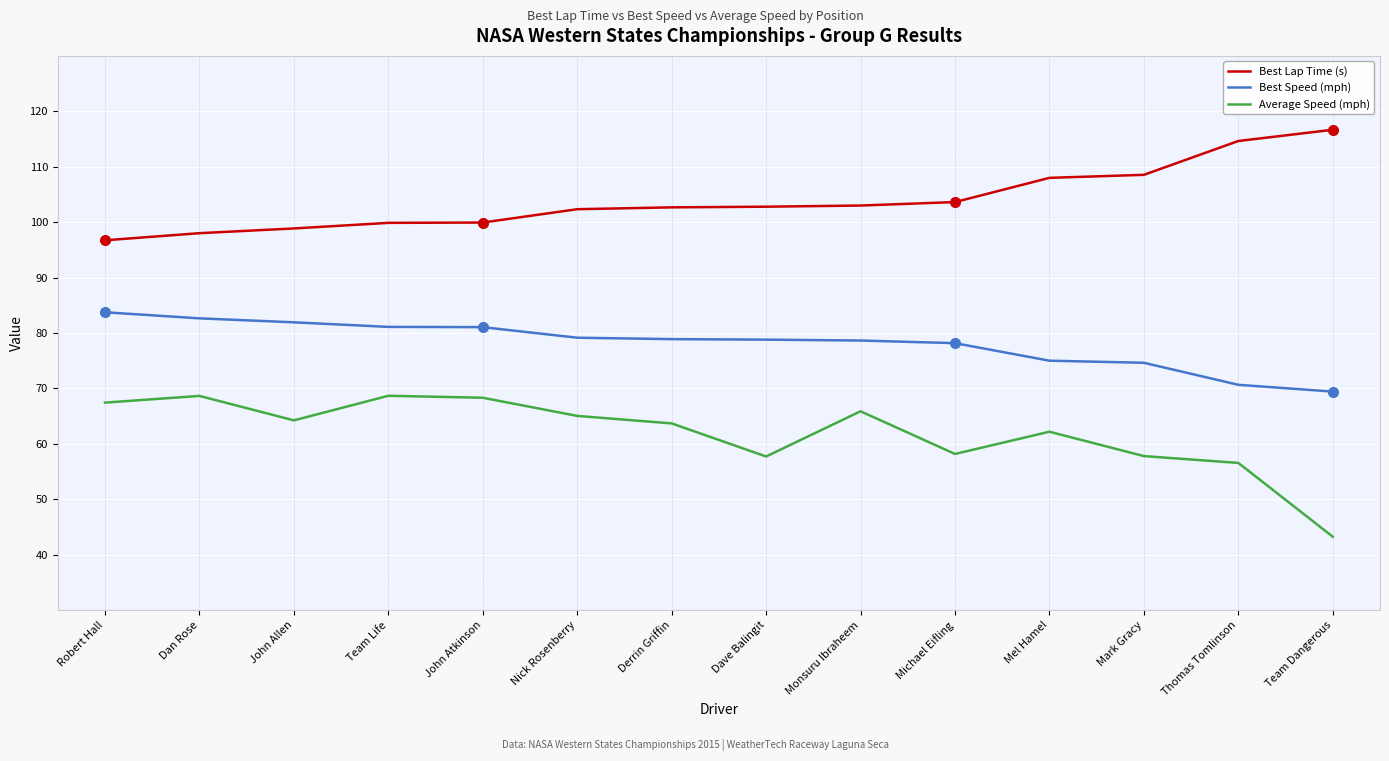

What position from the right is Thomas Tomlinson?

2